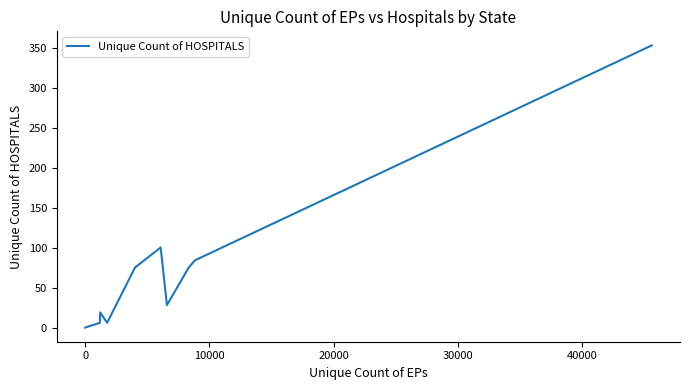

Does the chart display data point markers on the line(s)?

No